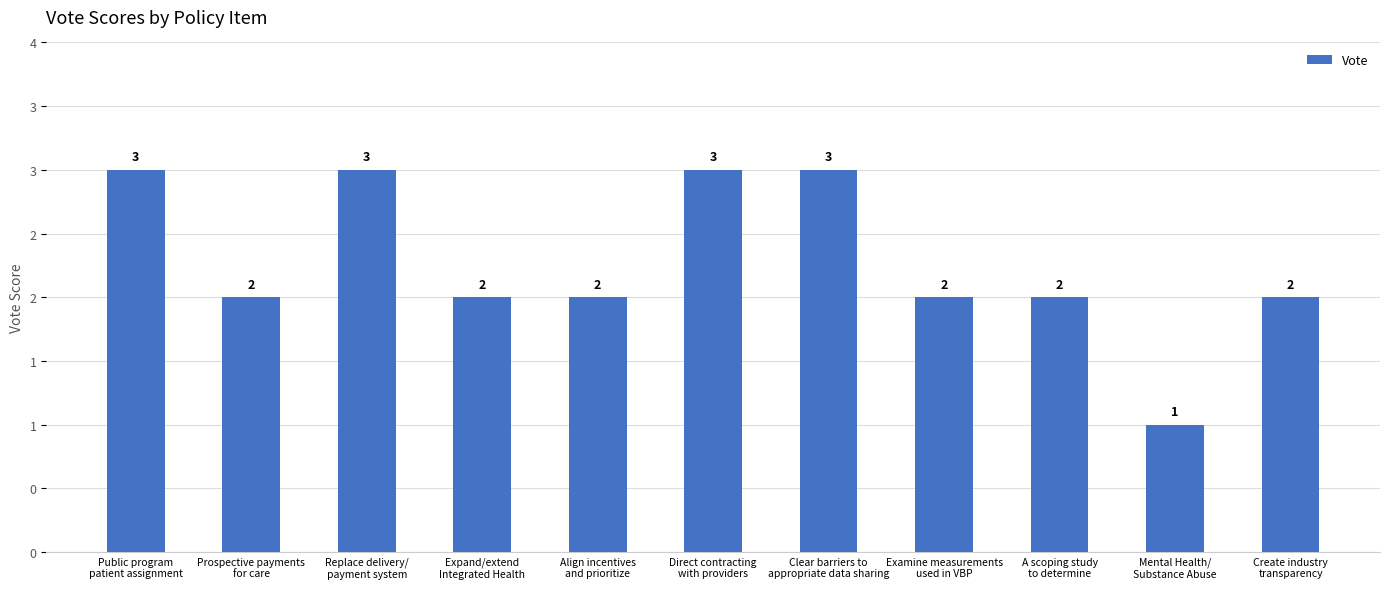

What is the greatest value displayed?

3